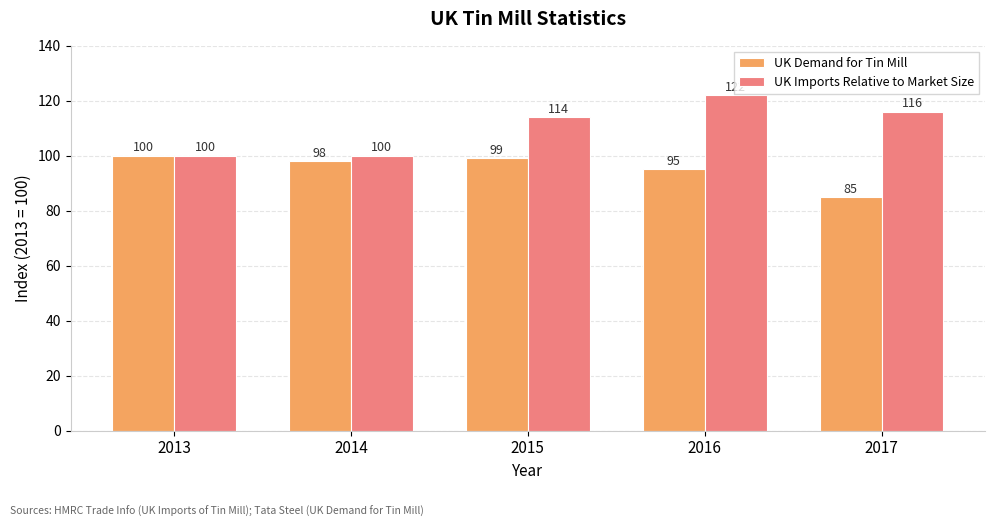

What is the difference between the UK Imports Relative to Market Size values at 2014 and 2015?

14